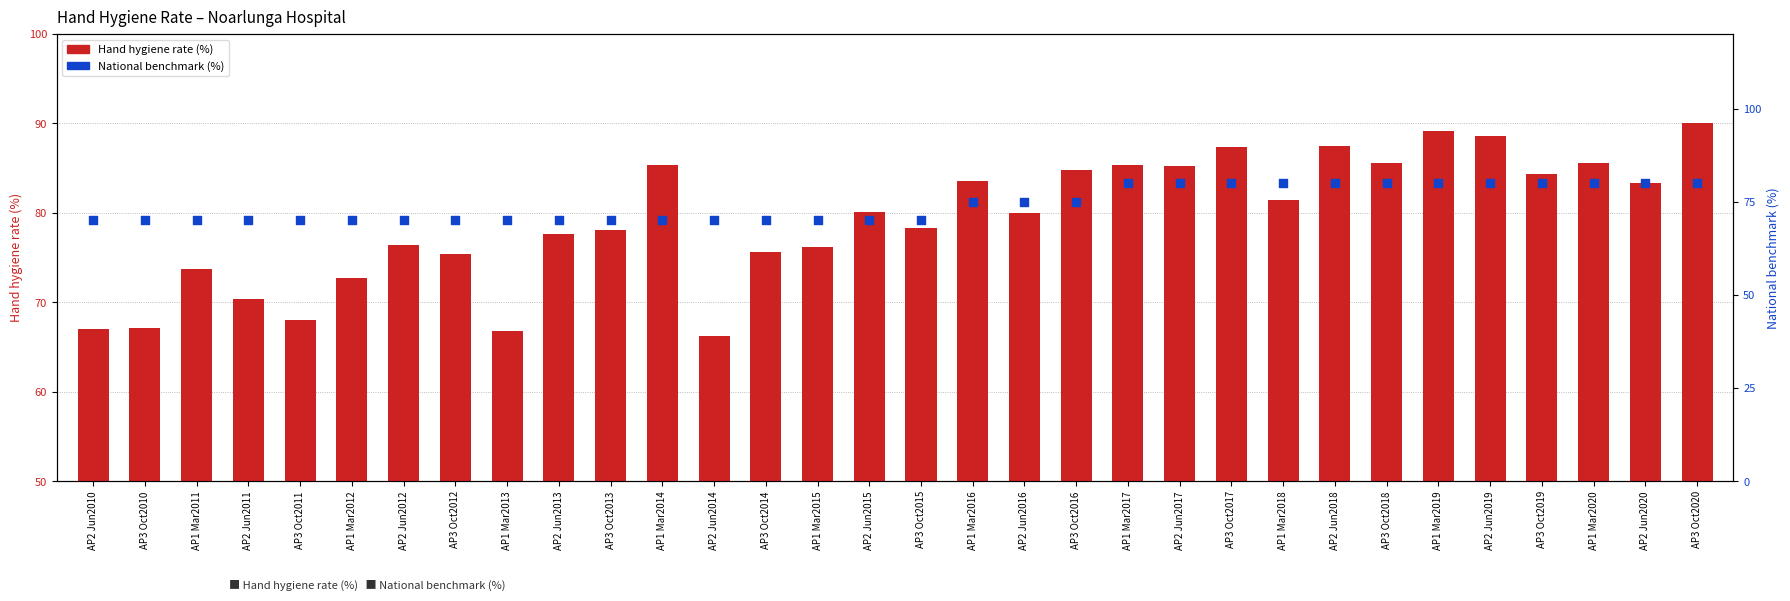

Is the value of National benchmark at AP1 Mar2011 greater than the value of Hand hygiene rate at AP3 Oct2018?

No